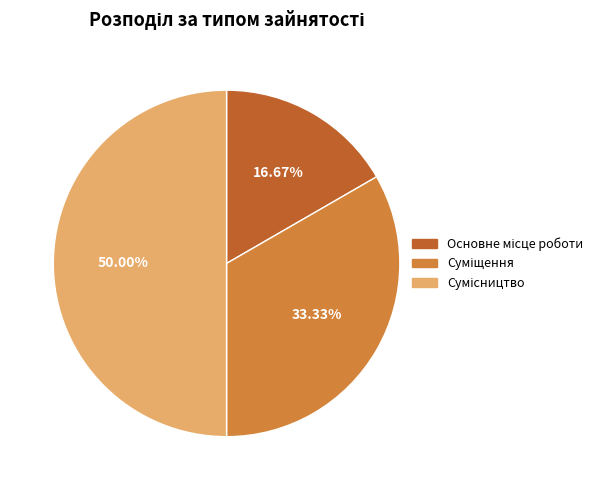

Is it true that Основне місце роботи is 29% of the pie?

False